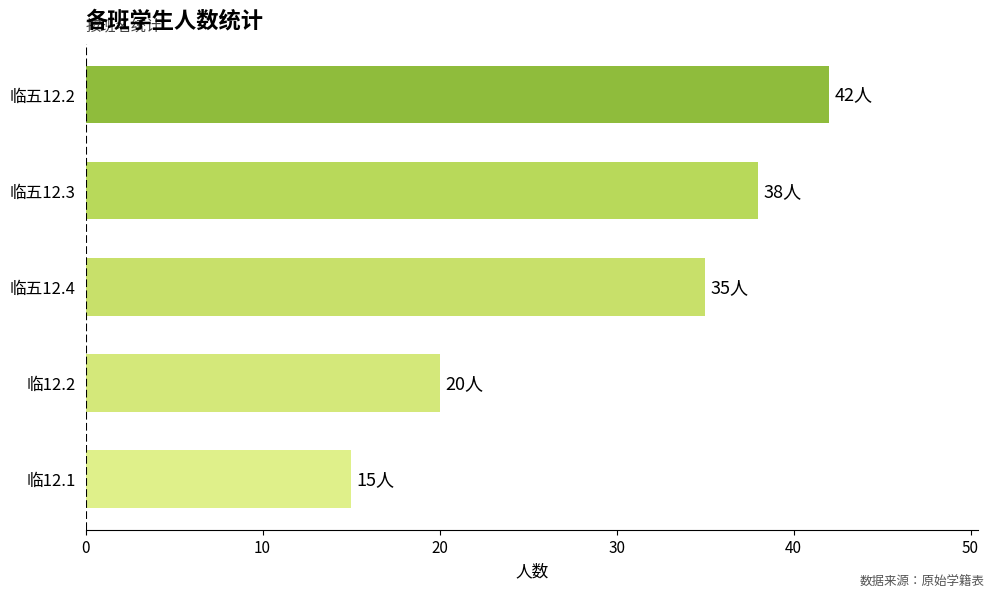

Between 临12.2 and 临五12.3, which is larger?

临五12.3